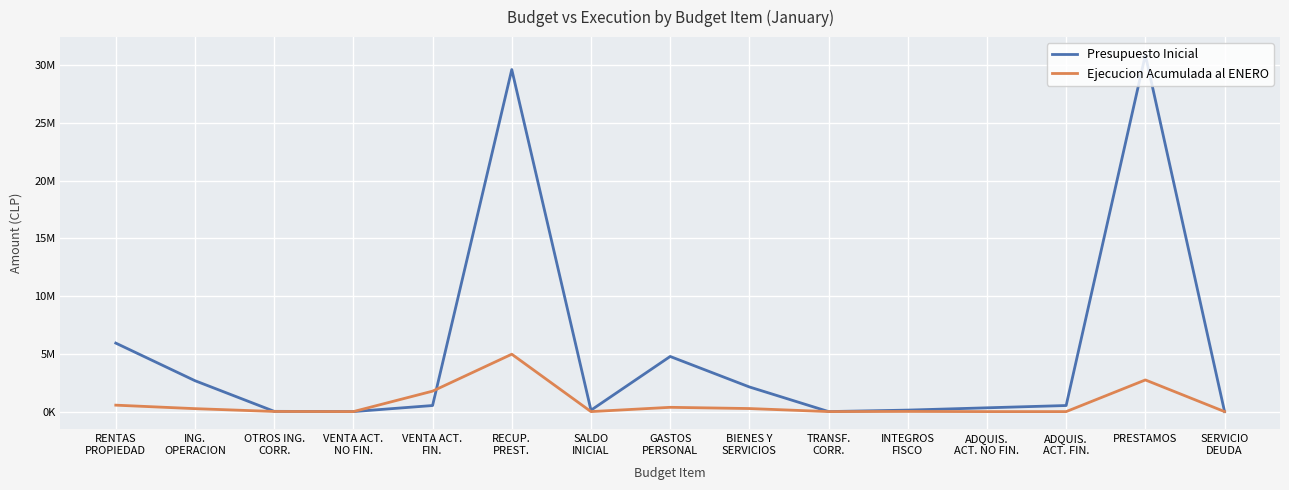

What are all the series names shown in the legend?

Presupuesto Inicial, Ejecucion Acumulada al ENERO